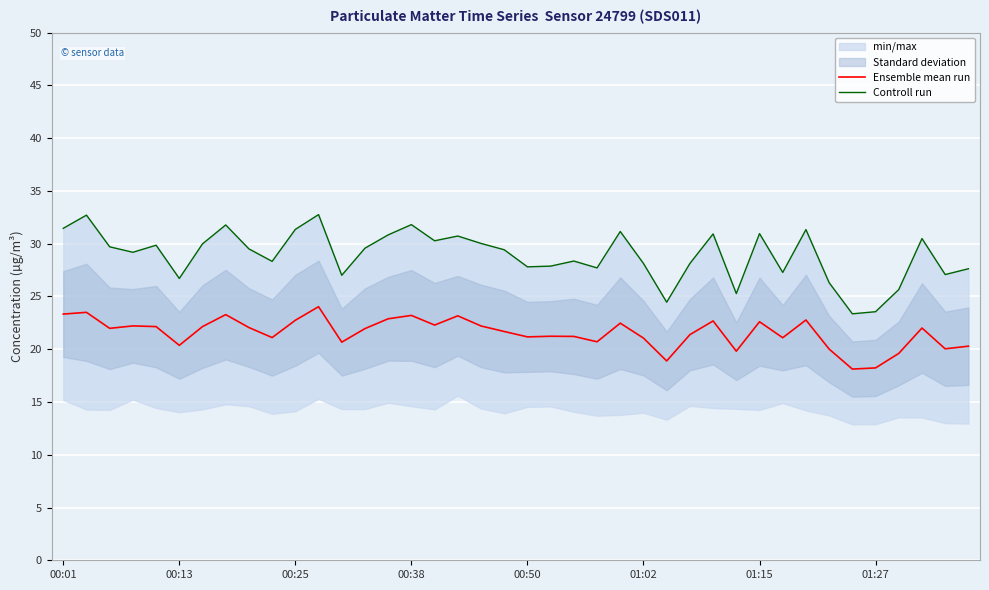

True or false: Controll run has more than 0 interior local peaks.

True